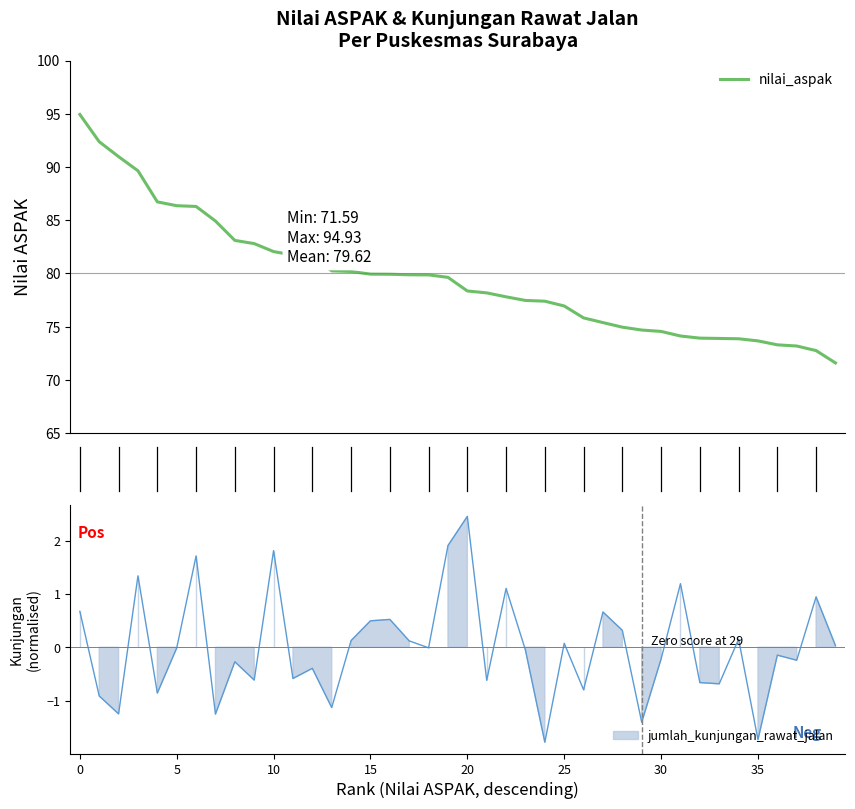

What is the ratio of the value at 40 to the value at 21?

1.1